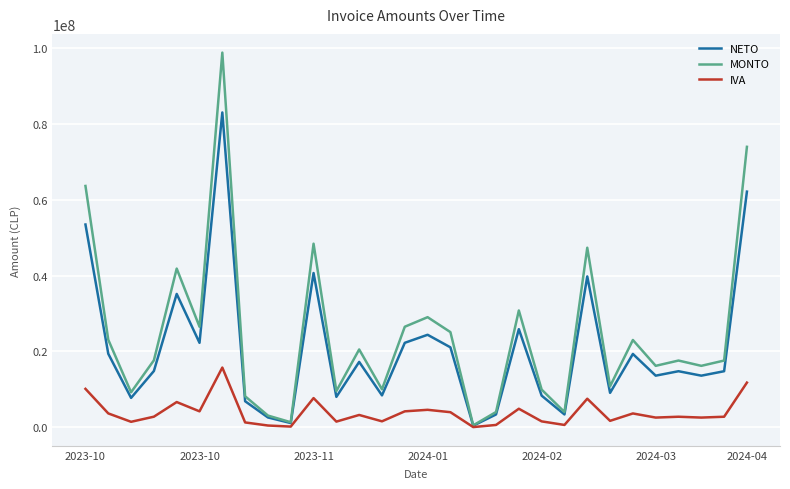

List the series in order of their overall mean, lowest first.

IVA, NETO, MONTO